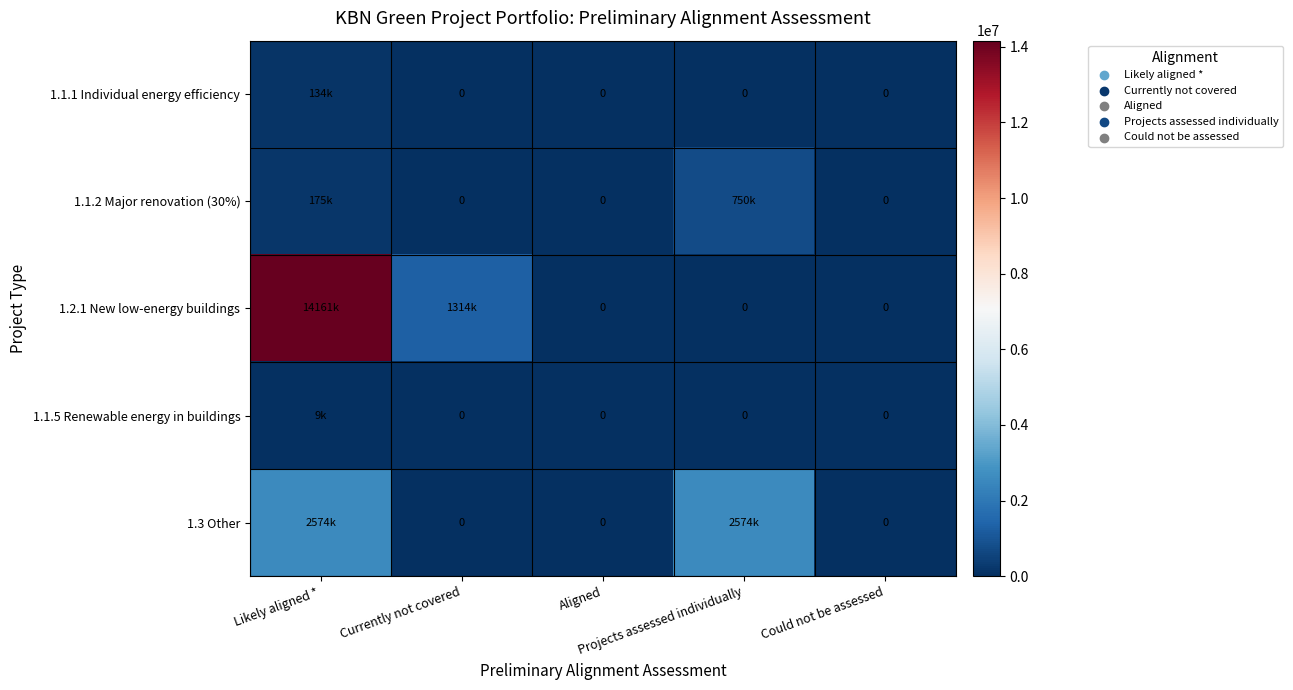

Read the 1.1.1 Individual energy efficiency value at Likely aligned *.

134015.5